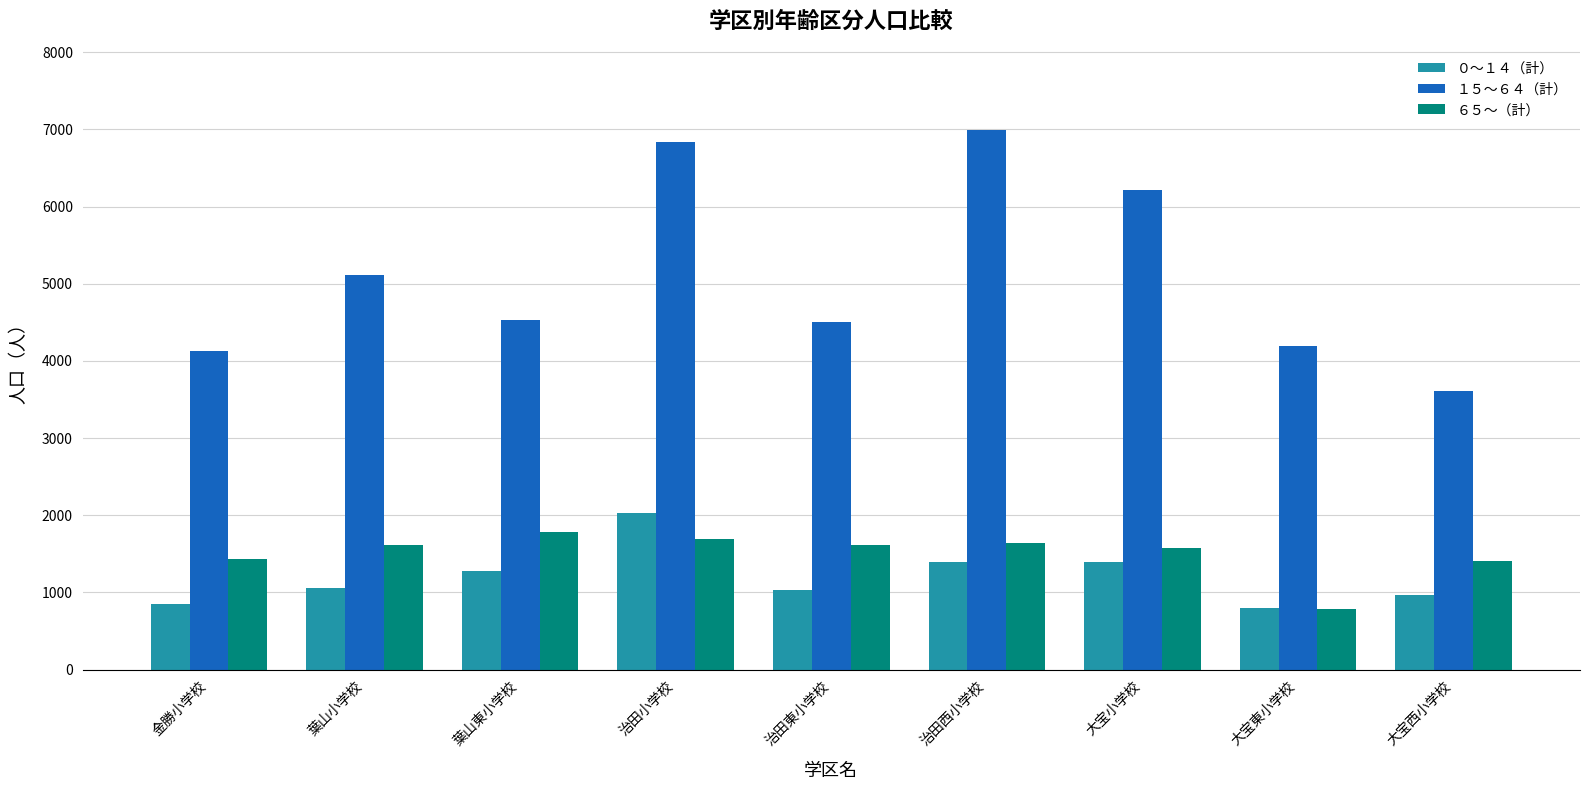

What is the difference between the highest and lowest values at 治田西小学校?

5606